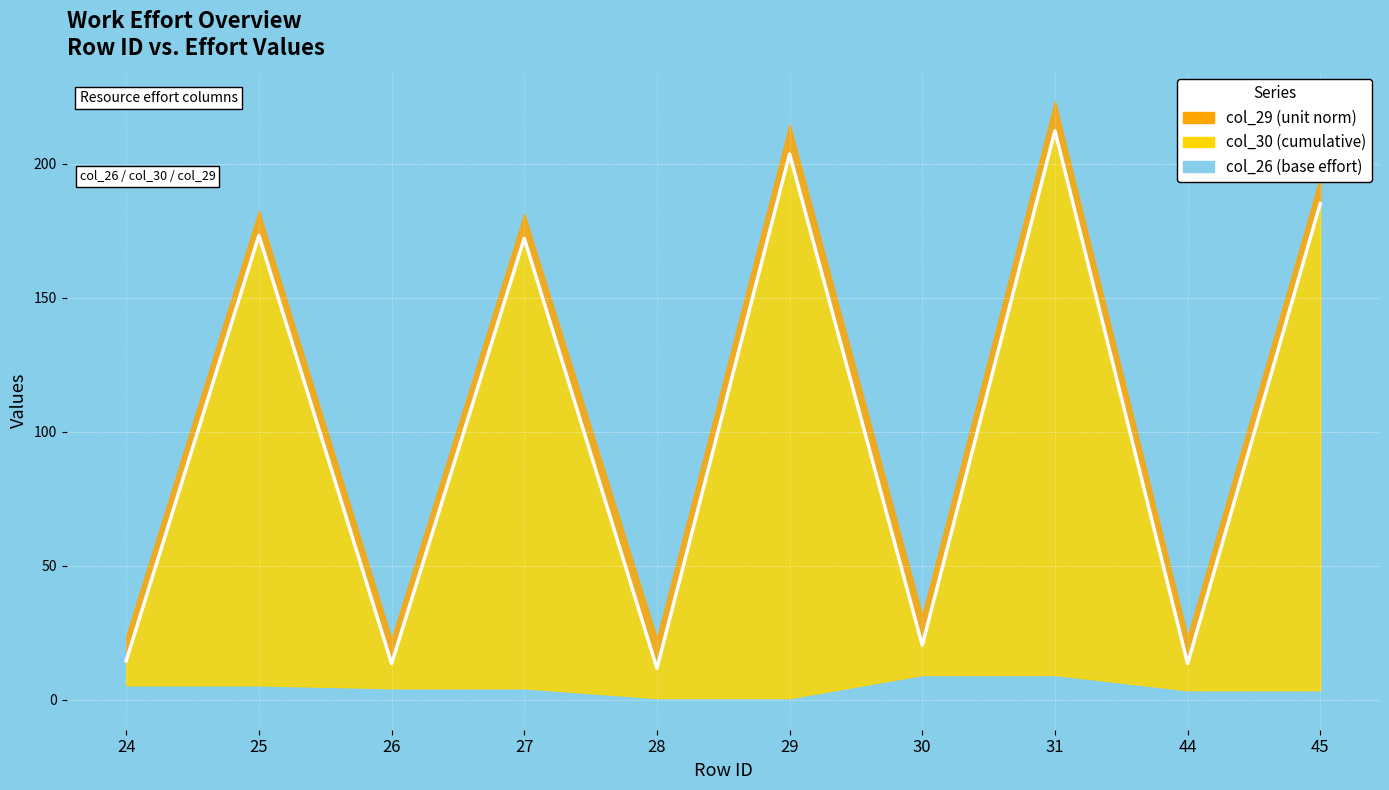

Where is the first local maximum for col_30?

25